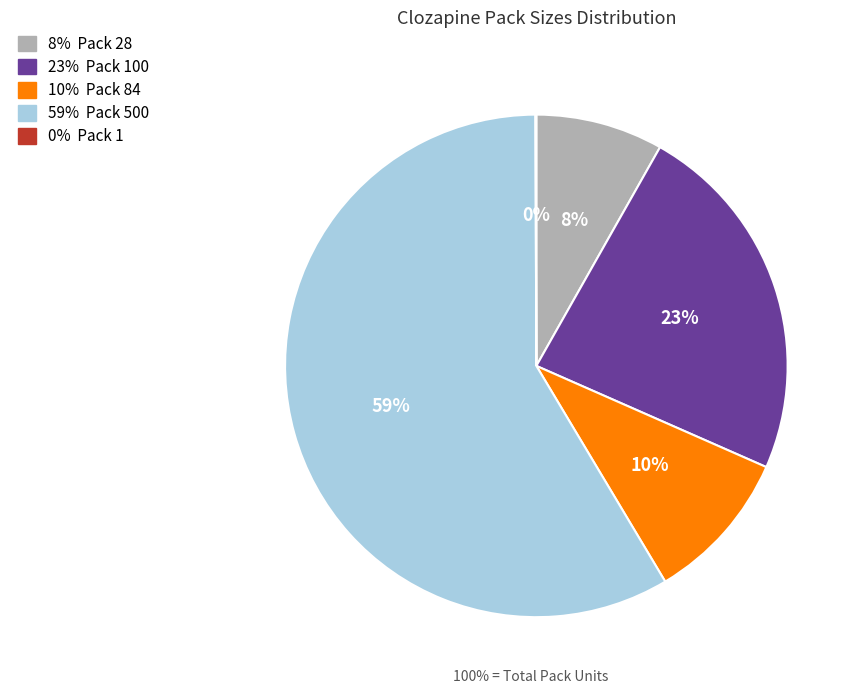

Is there a majority slice in this chart?

Yes